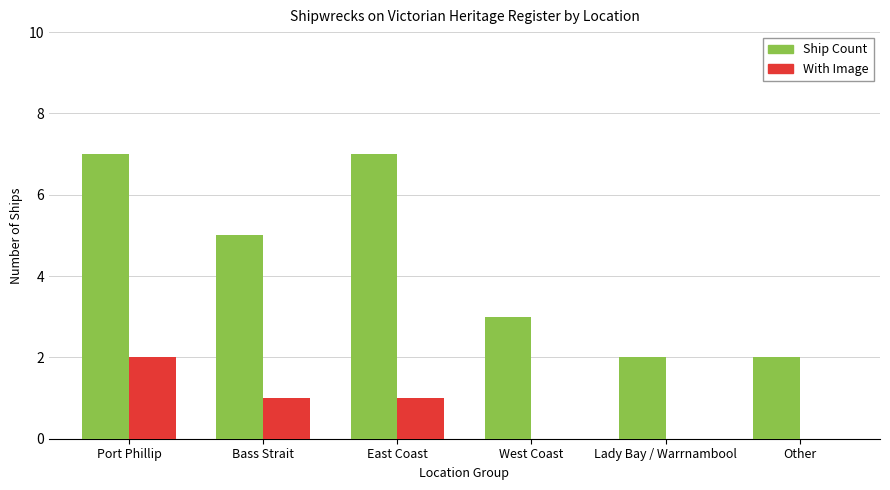

True or false: Ship Count has a value of 12 at East Coast.

False